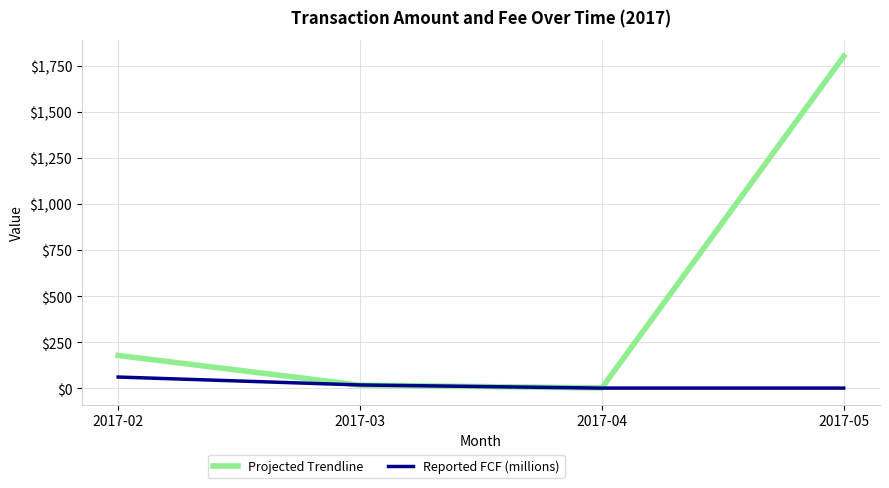

Which series ends up on top after the final intersection of Reported FCF (millions) and Projected Trendline?

Projected Trendline